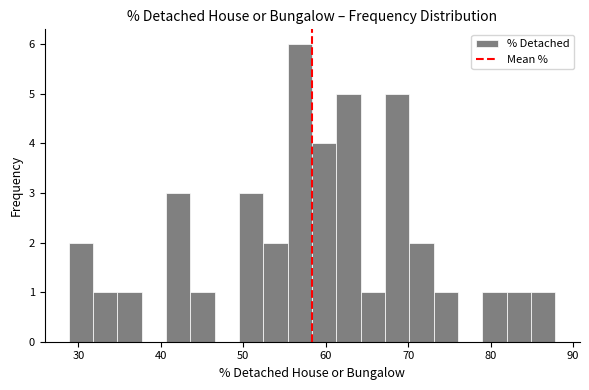

Read against the x-axis, roughly where is the centre of the tallest bar?

57